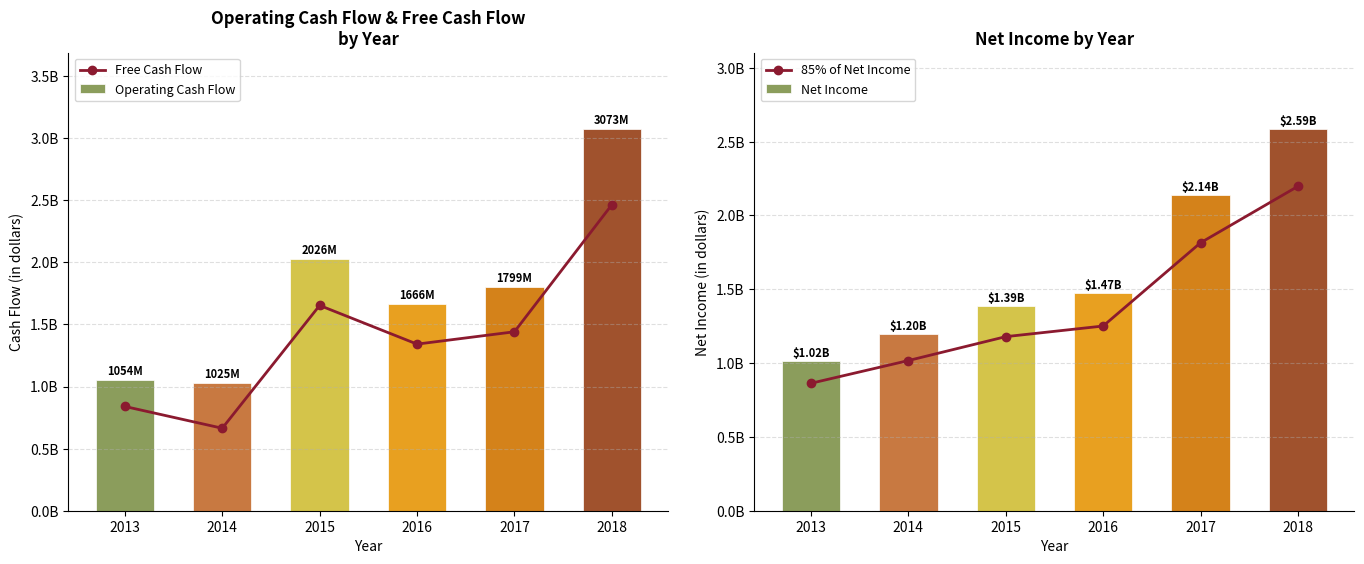

Reading left to right, list all the values displayed in this chart.

Free Cash Flow: 2013=839369000	2014=663974000	2015=1652702000	2016=1341184000	2017=1440600000	2018=2463200000
Operating Cash Flow: 2013=1054173000	2014=1025206000	2015=2025580000	2016=1665906000	2017=1798600000	2018=3072700000
85% of Net Income: 2013=863166500	2014=1017144000	2015=1179097900	2016=1251109900	2017=1814920000	2018=2197590000
Net Income: 2013=1015490000	2014=1196640000	2015=1387174000	2016=1471894000	2017=2135200000	2018=2585400000